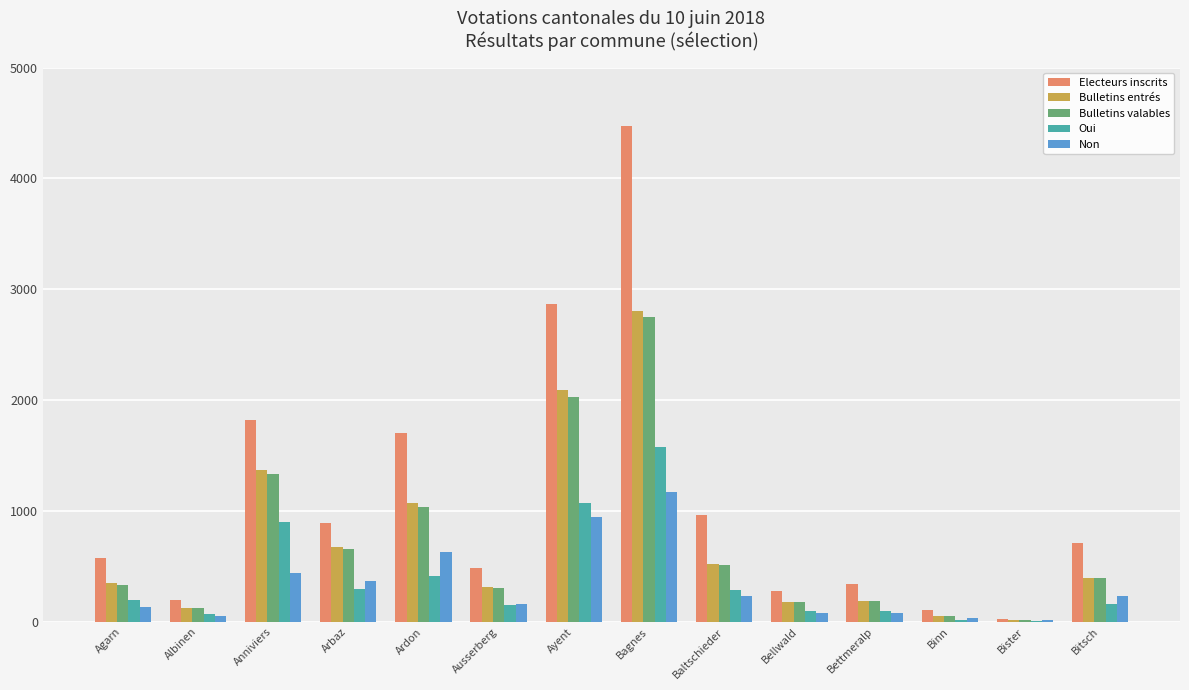

What is the maximum value for Non?

1174